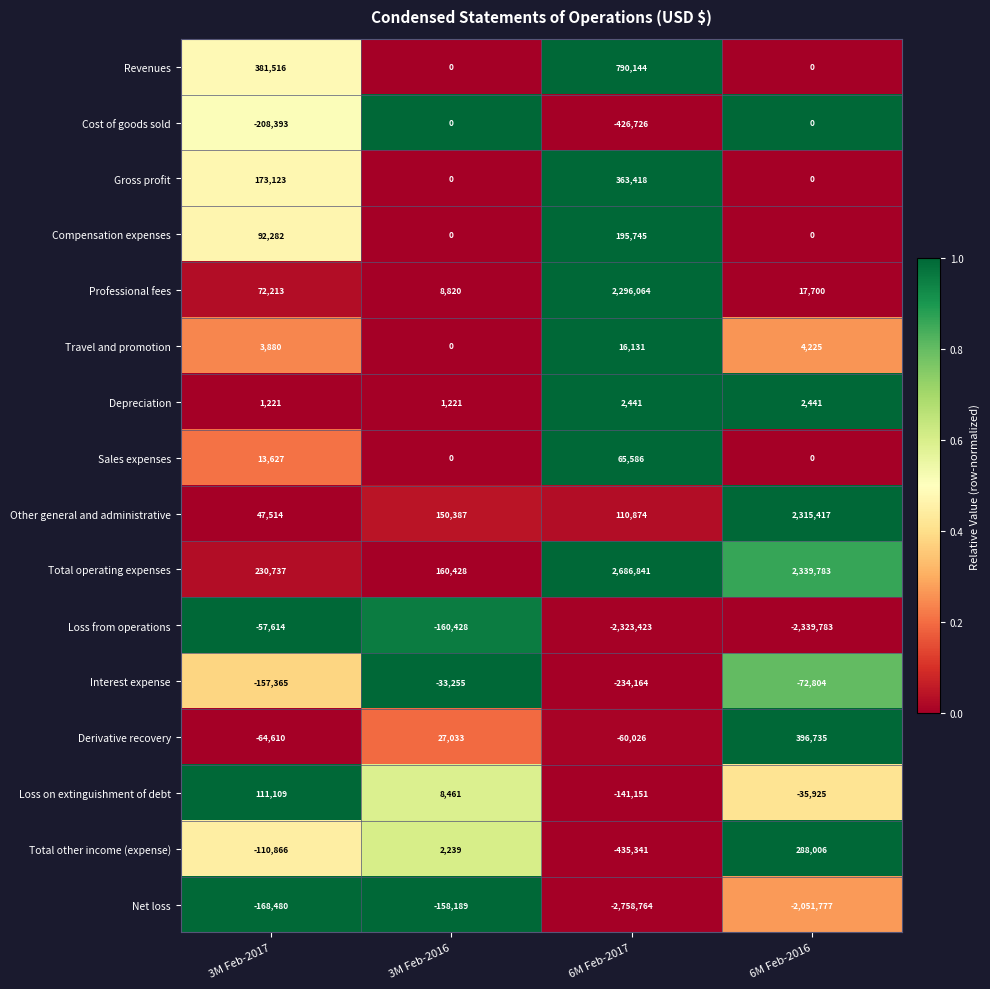

At which label is Other general and administrative closest to 1181465?

3M Feb-2016